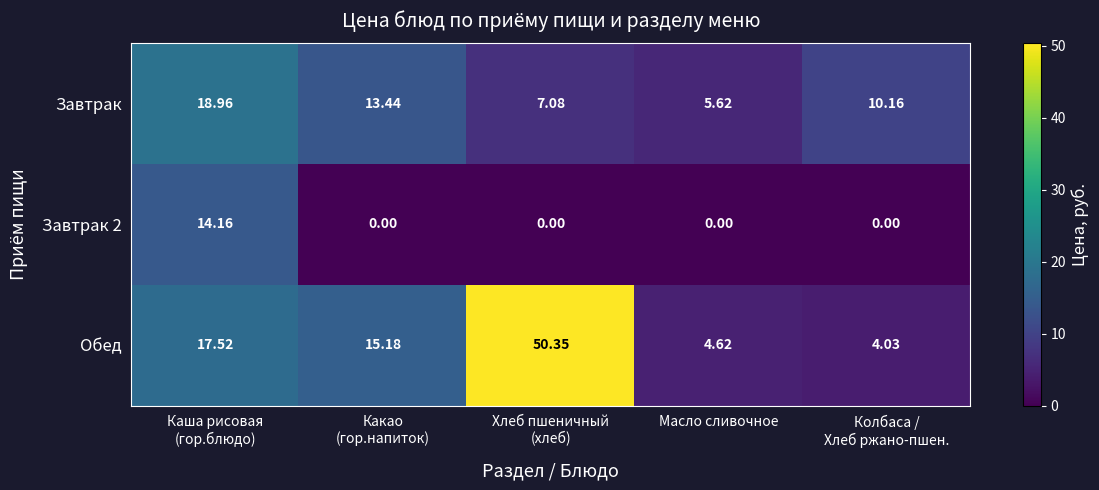

Which series has the widest spread of values?

Обед